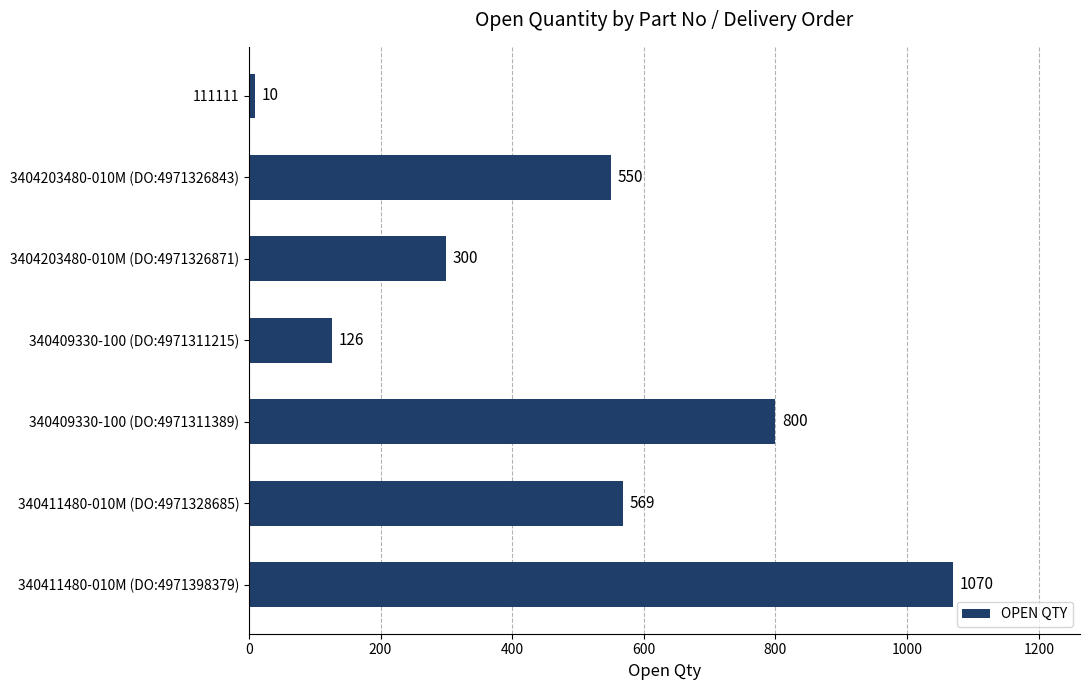

What is the smallest value displayed?

10